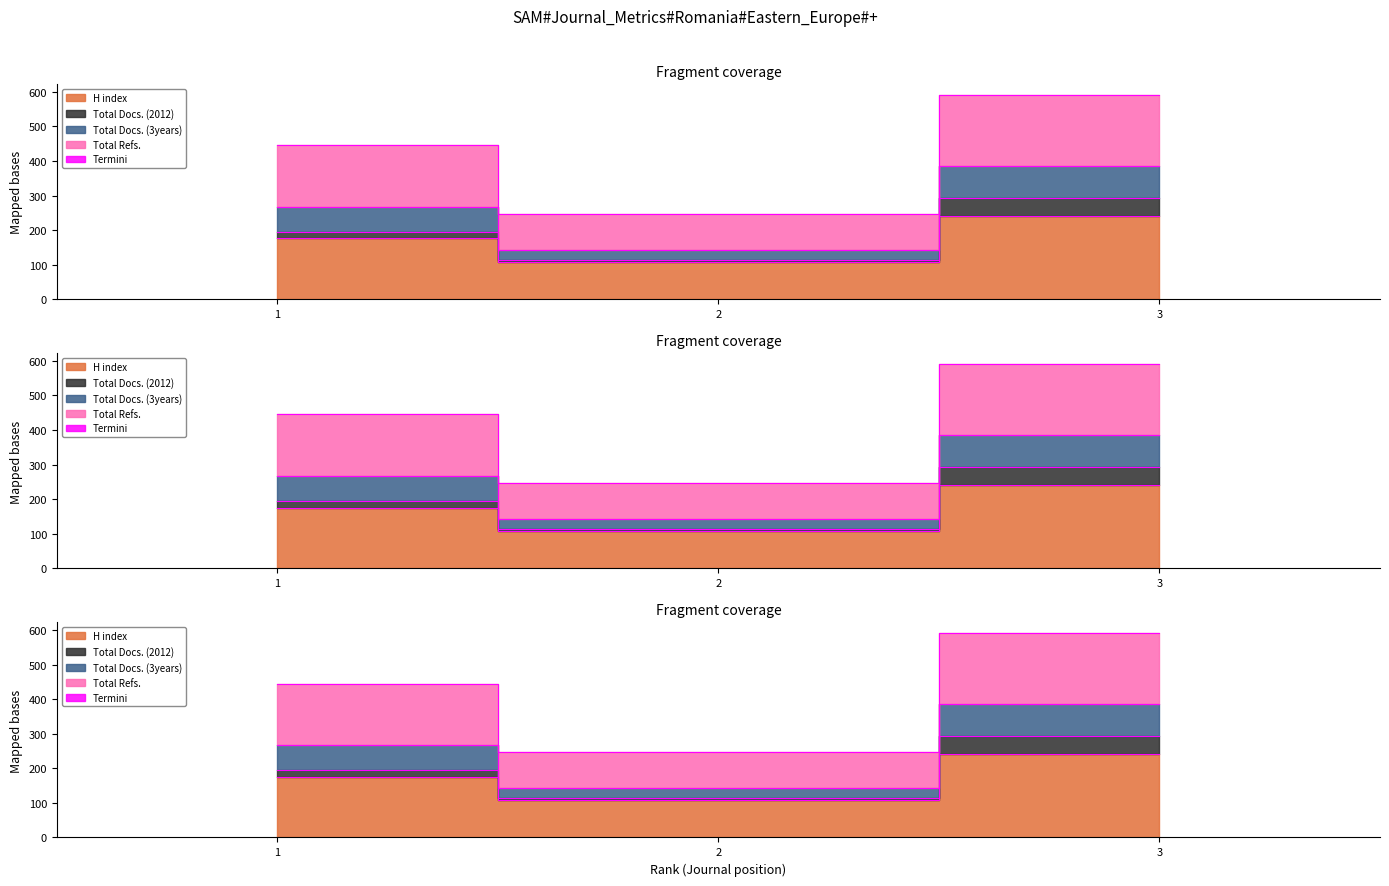

What is the value of the 1st point from the left?

445